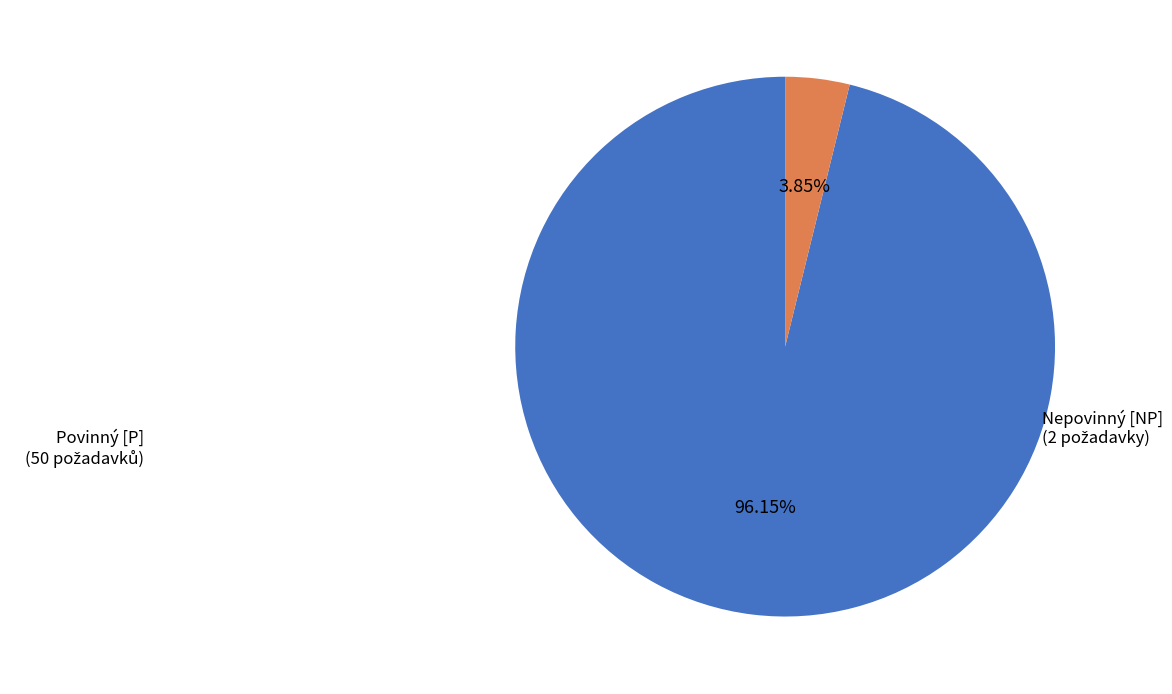

To the nearest percent, what is the difference between the Povinný [P] and Nepovinný [NP] slice percentages?

92%